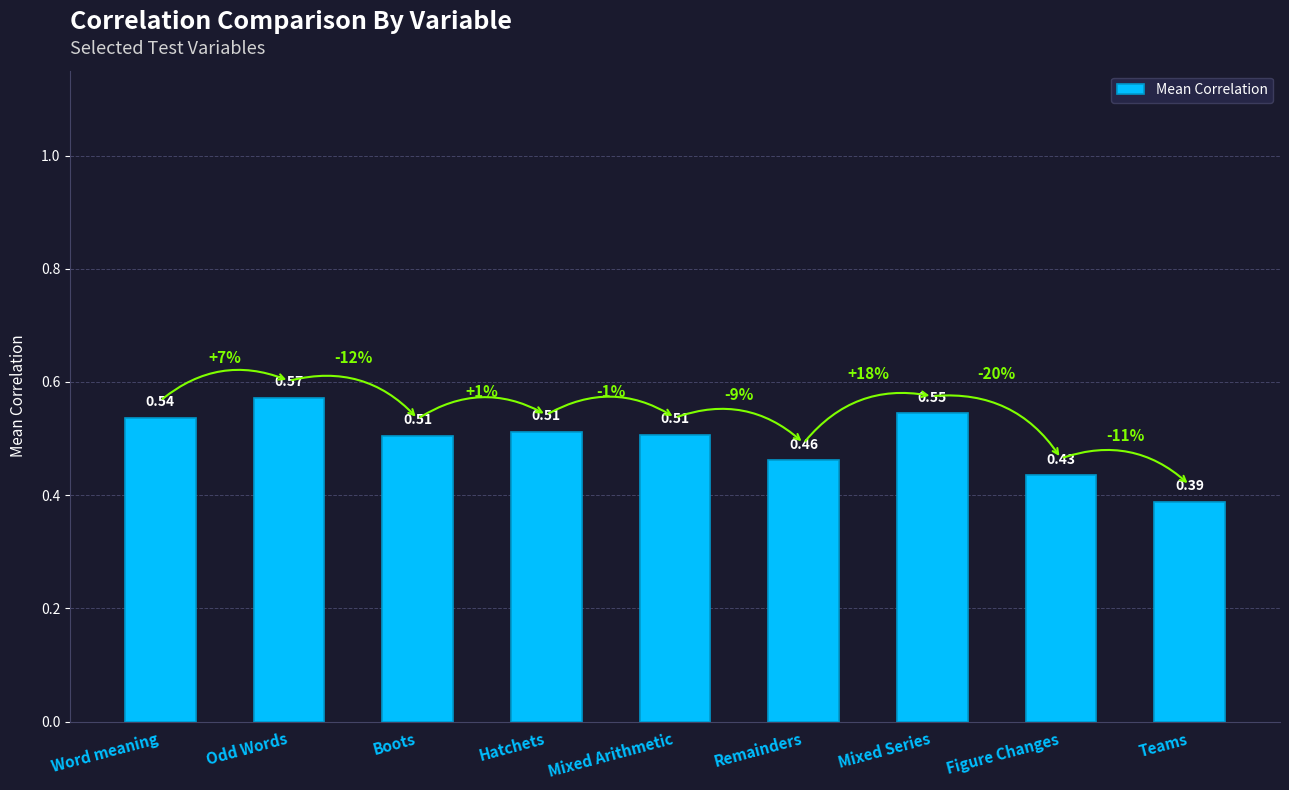

What is the sum of all values?

4.5